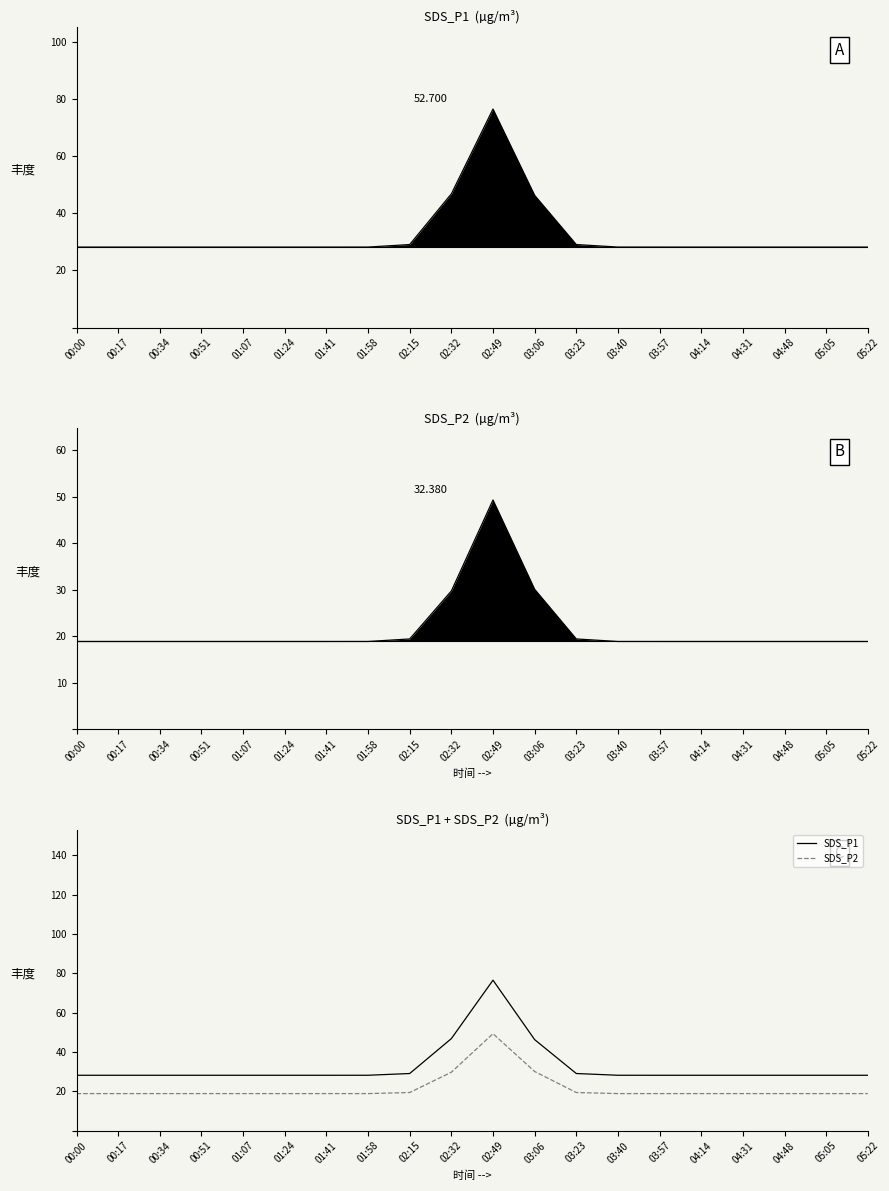

What position from the left is 00:51?

4